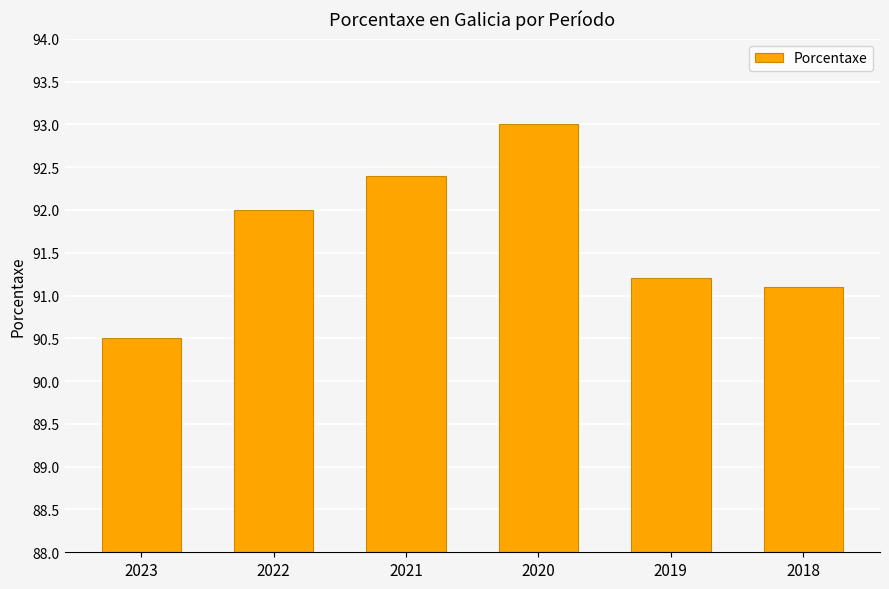

What is the sum of the values at 2021 and 2023?

182.9